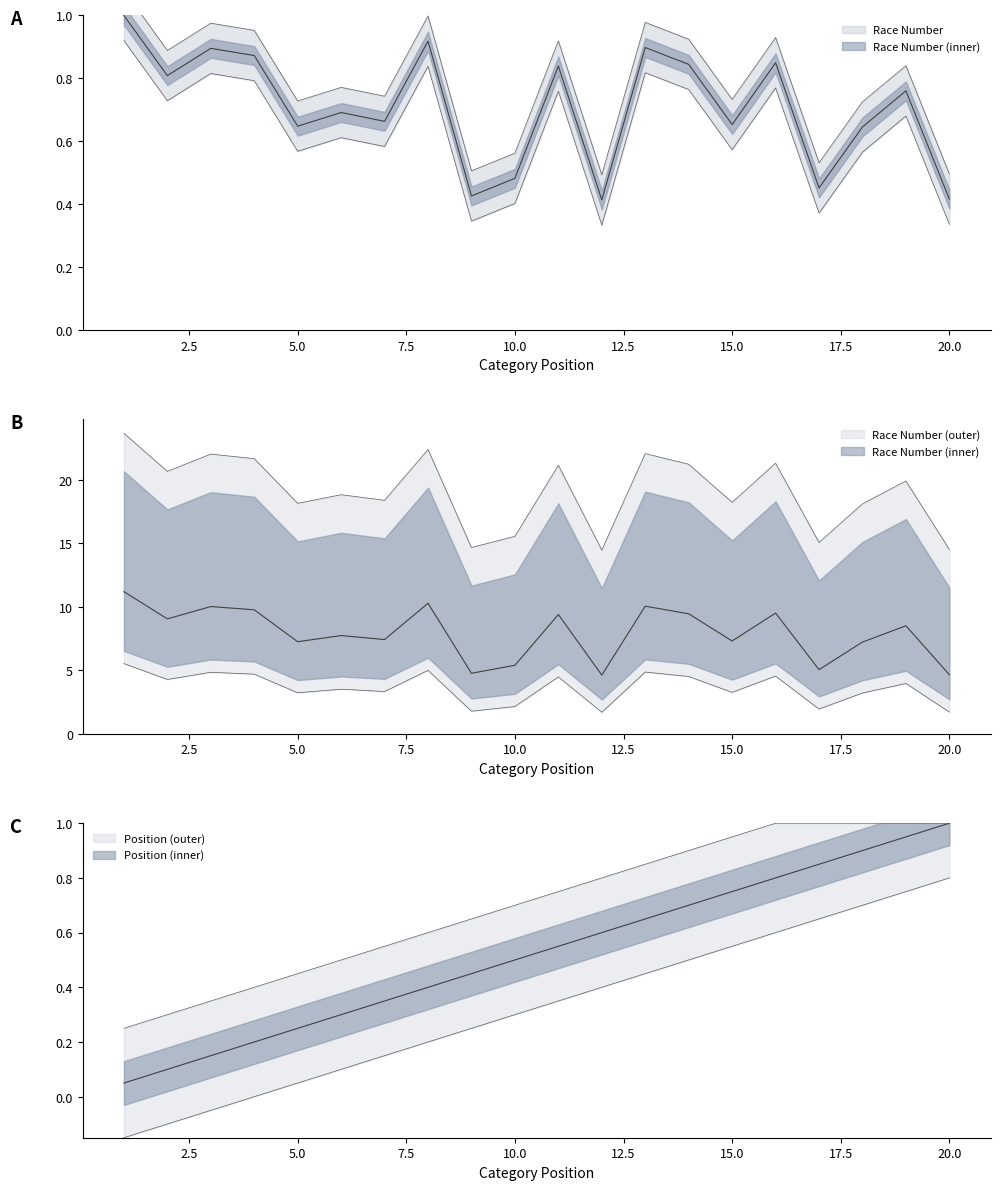

How many series are shown in this chart?

2